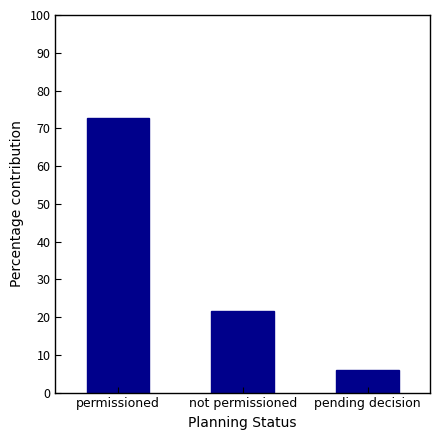

What is the minimum value shown in the chart?

5.9